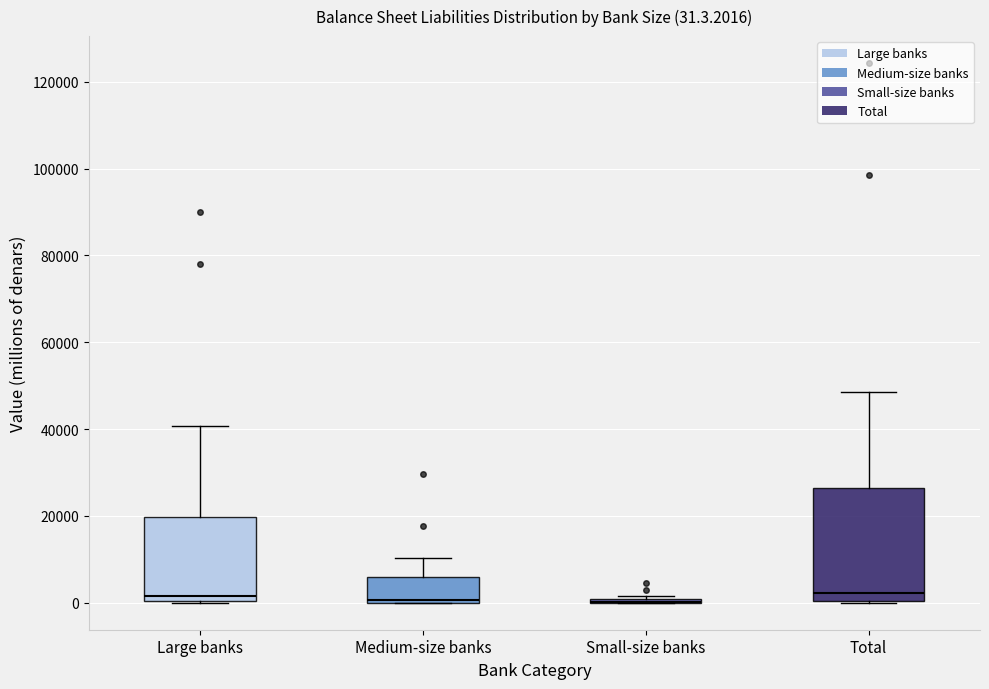

Which box is the tallest, from its lower edge to its upper edge?

Total